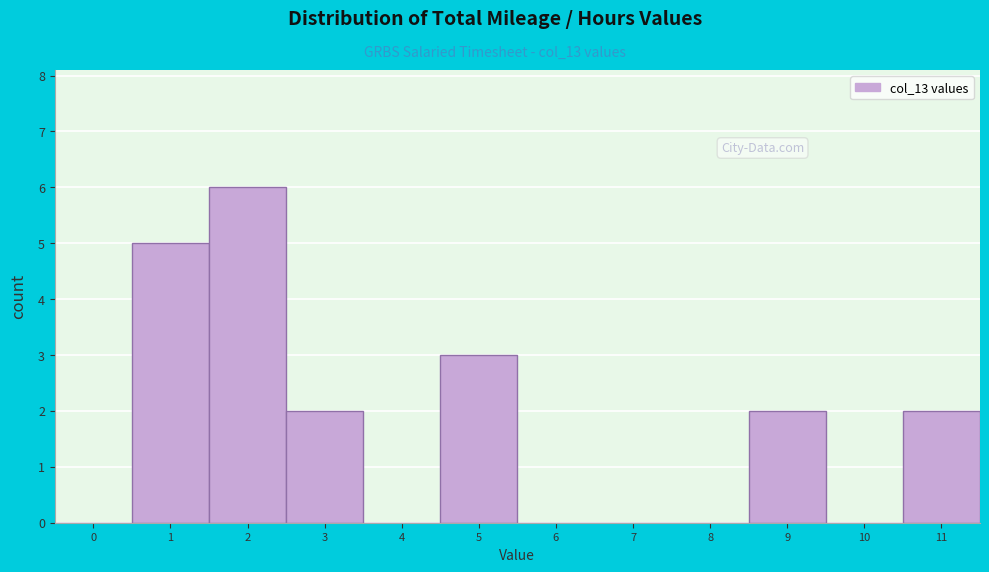

Reading right to left, what are all the values shown in this chart?

11=2	10=0	9=2	8=0	7=0	6=0	5=3	4=0	3=2	2=6	1=5	0=0